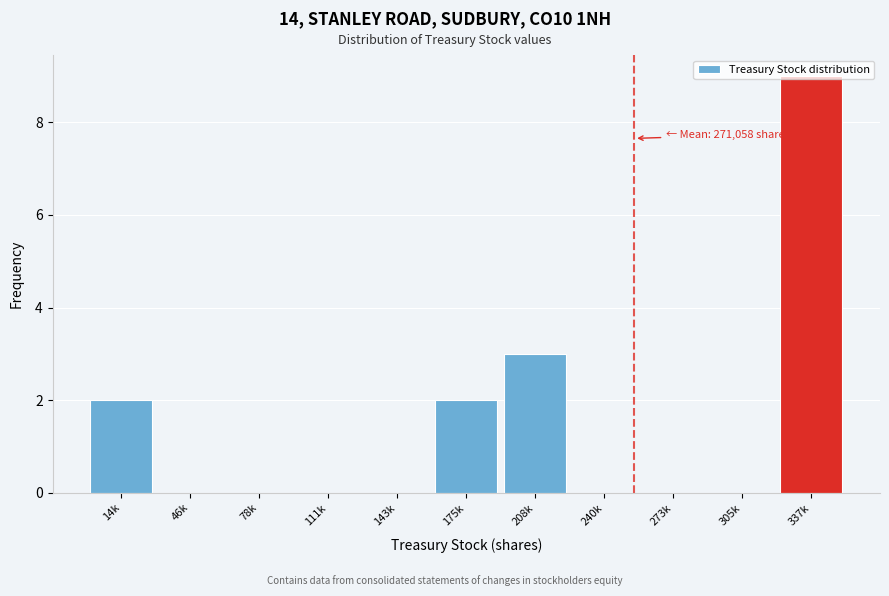

At which category does the chart reach its peak across all series?

337k